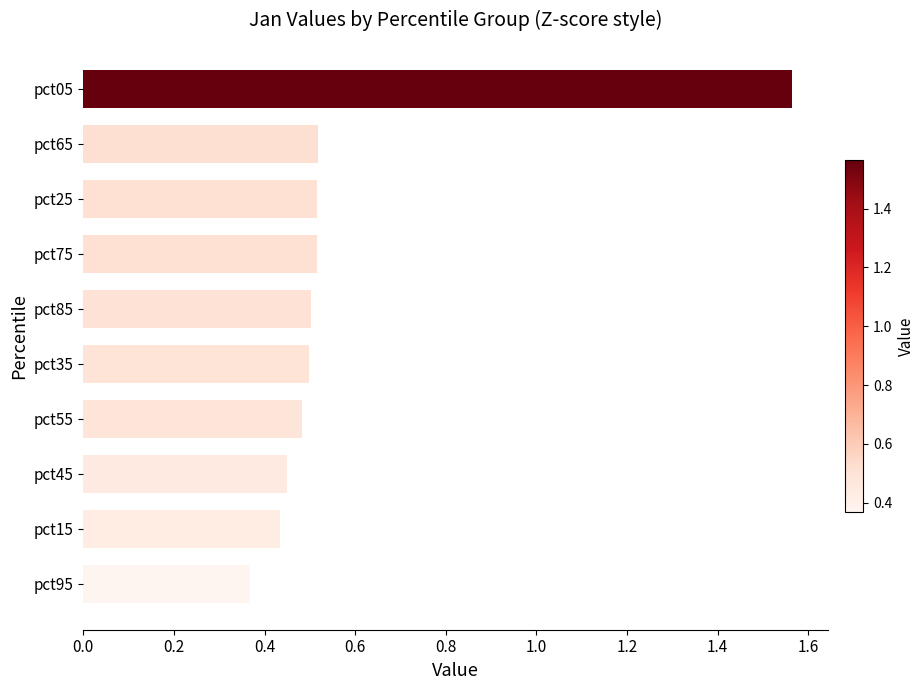

Which has a higher value, pct05 or pct55?

pct05